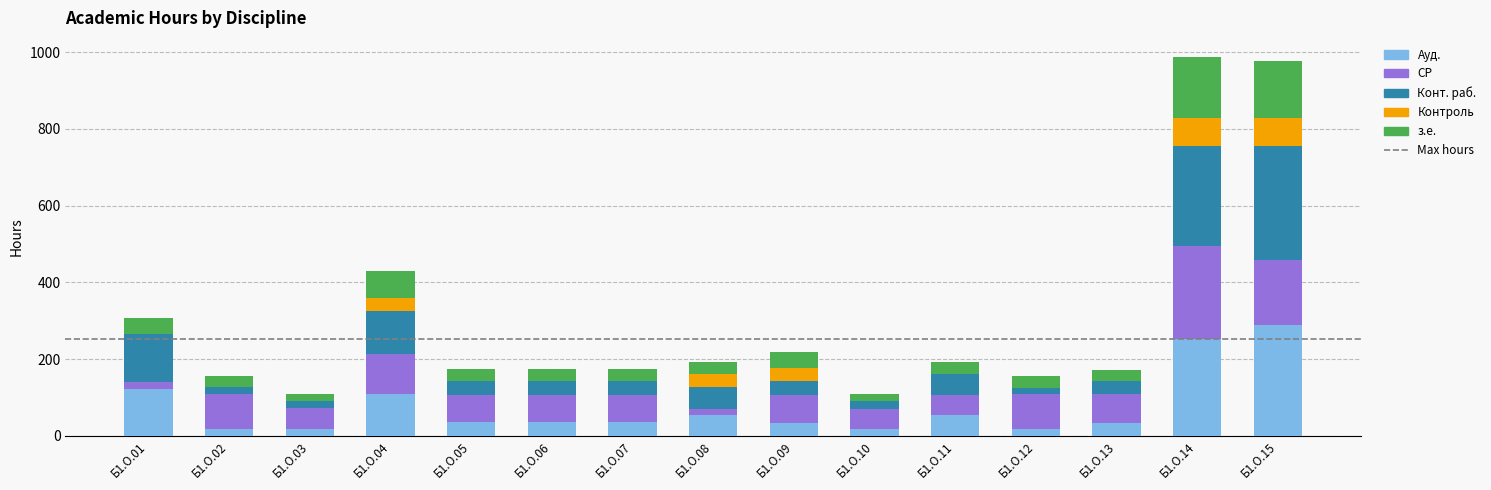

What is the sum of all Ауд. values?

1125.0